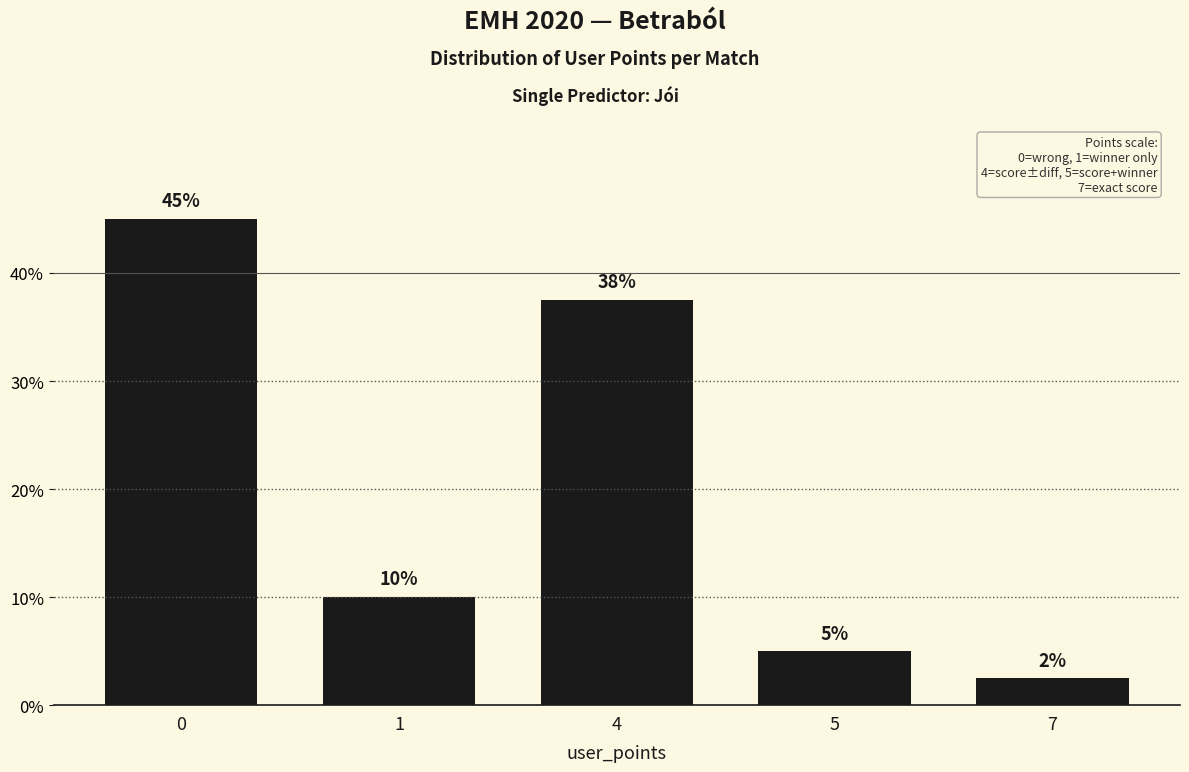

What is the value of the 3rd bar from the left?

37.5